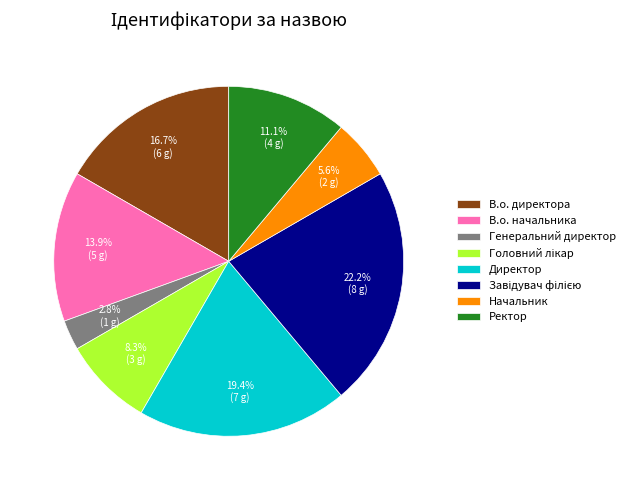

To the nearest percent, what is the average slice percentage?

12%